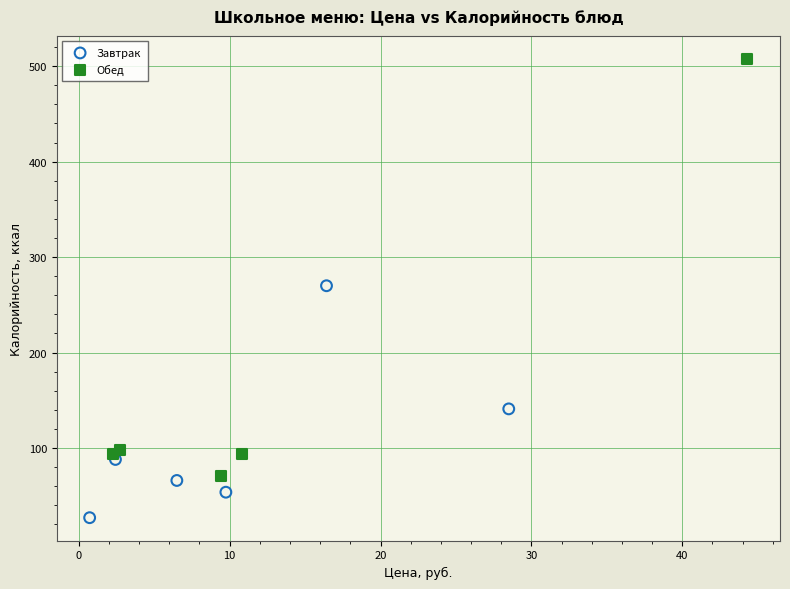

Which series reaches the maximum Y coordinate?

Обед